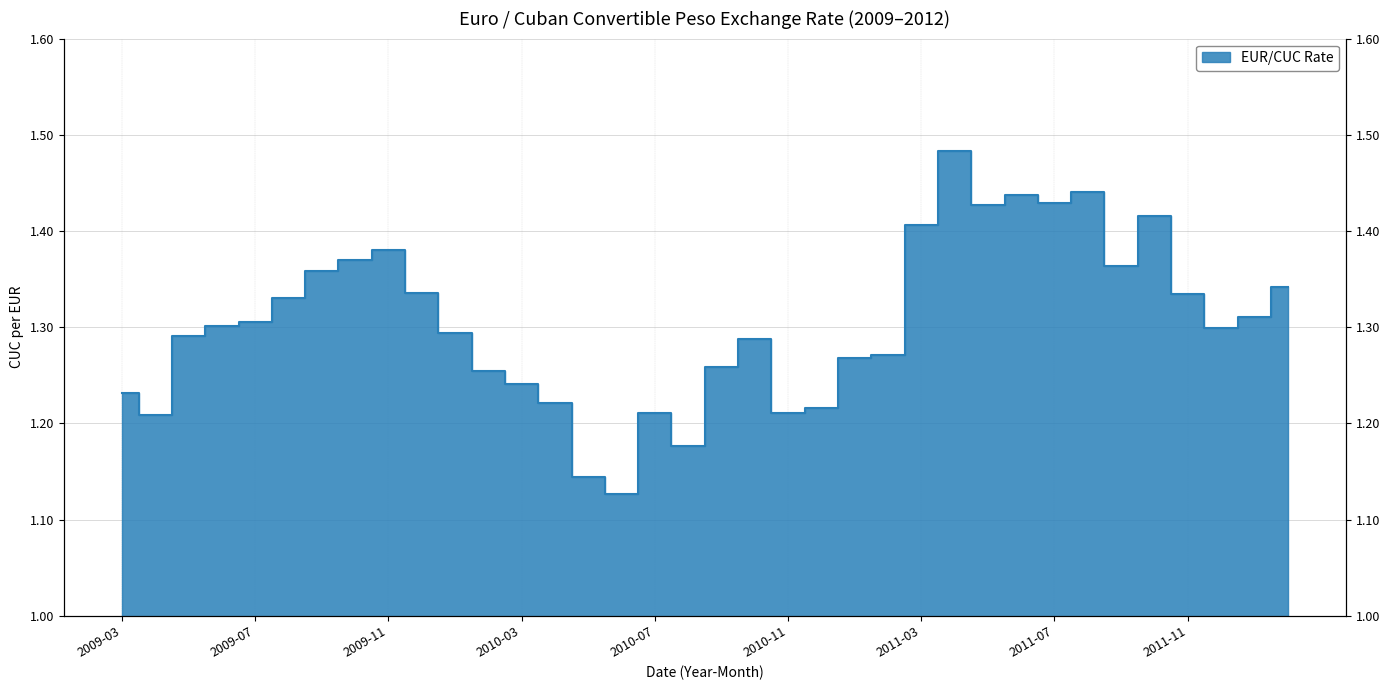

How many lines are shown in the chart?

1